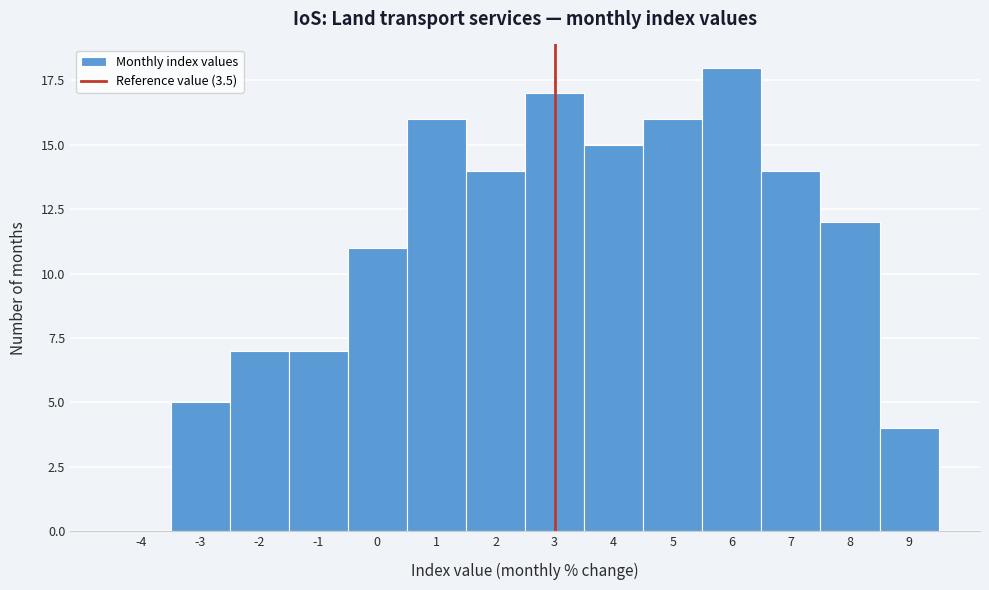

Reading left to right, extract all data points from this chart.

-4=0	-3=5	-2=7	-1=7	0=11	1=16	2=14	3=17	4=15	5=16	6=18	7=14	8=12	9=4